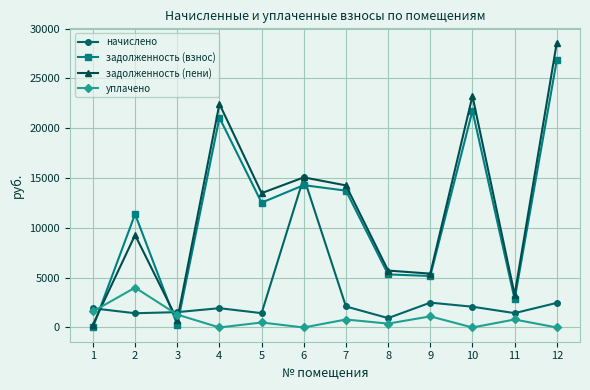

How many lines are shown in the chart?

4